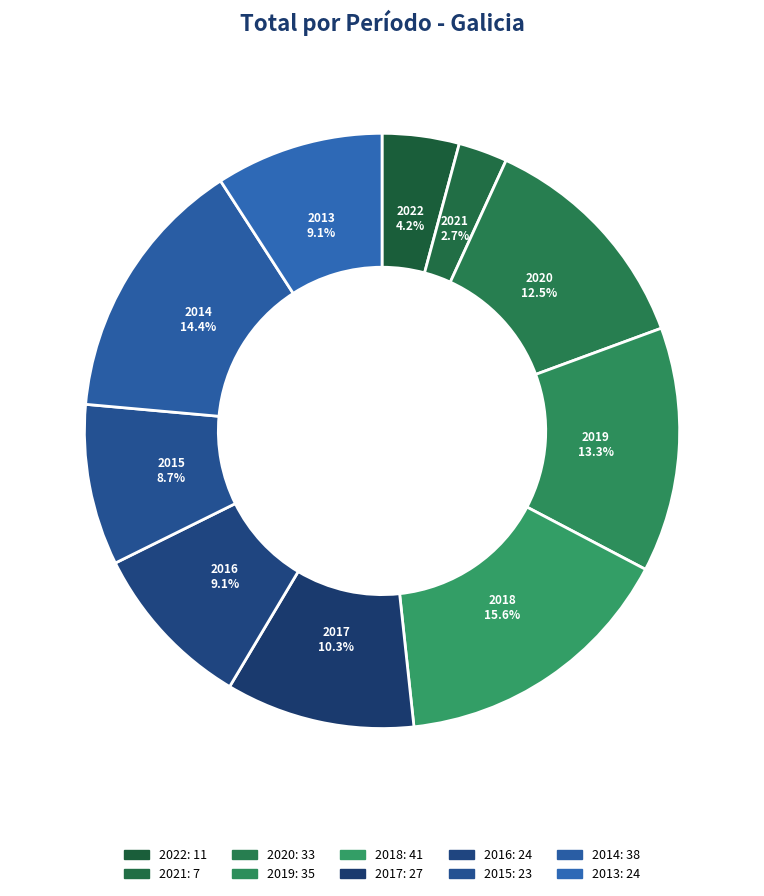

How many slices are in this pie chart?

10